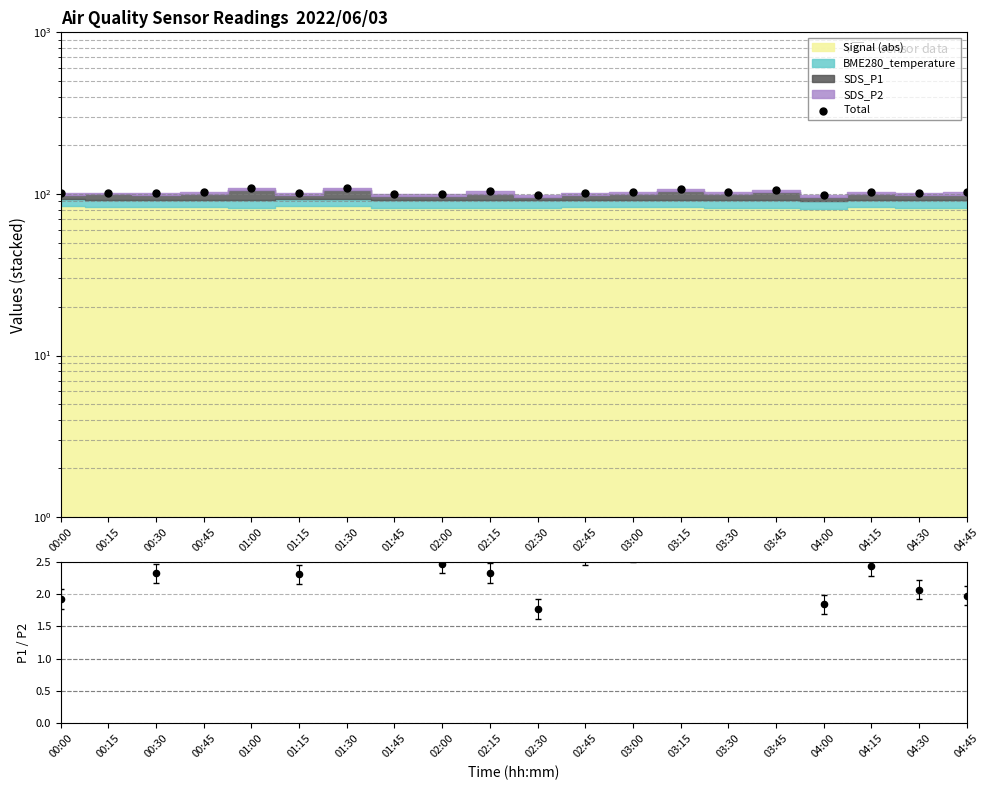

What is the total value across all series at 02:15?

105.9